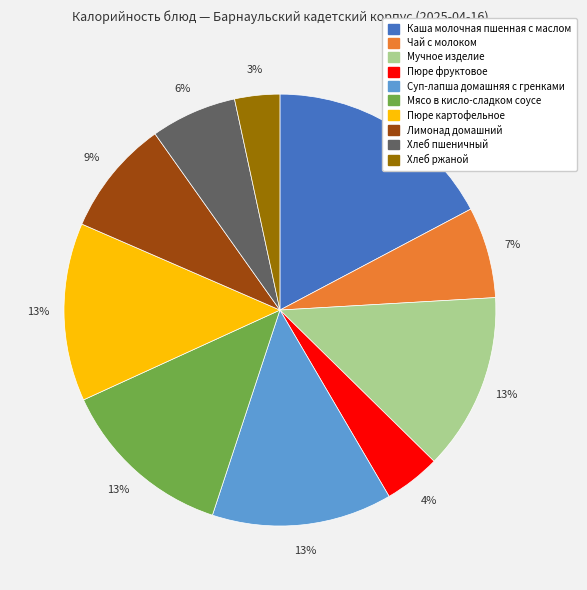

Does any single category account for the majority?

No